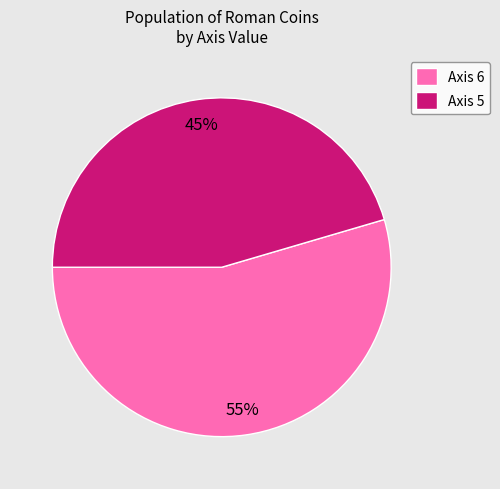

To the nearest percent, what is the average slice percentage?

50%